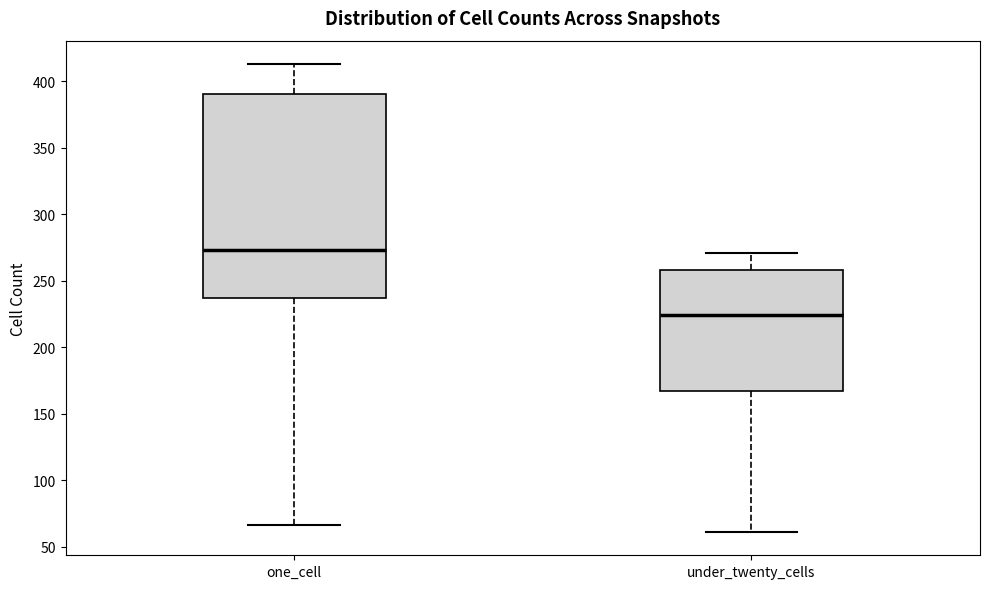

Which box has the highest median line?

one_cell